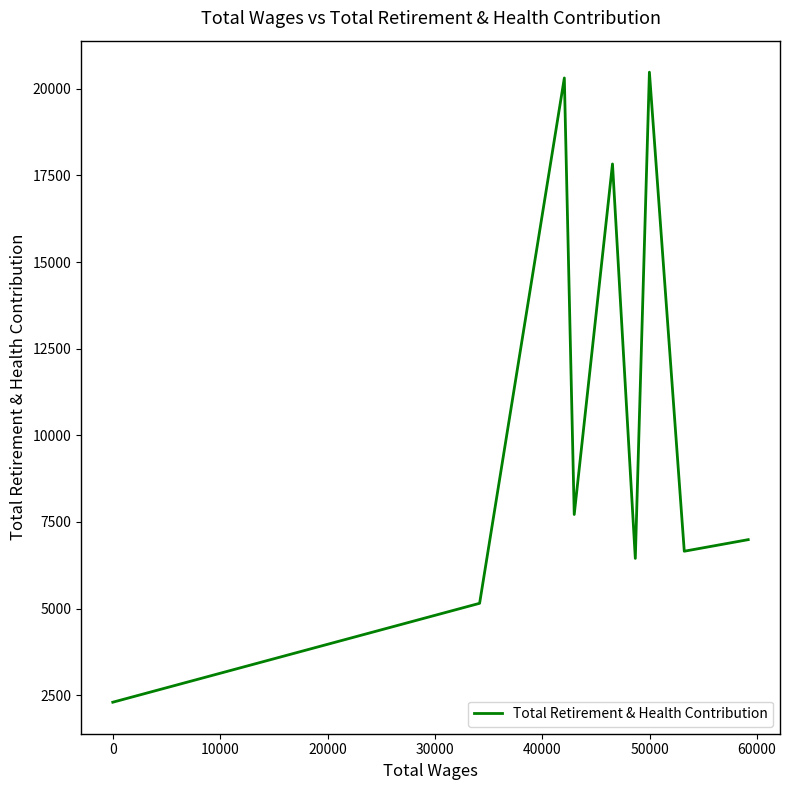

How many lines are shown in the chart?

1